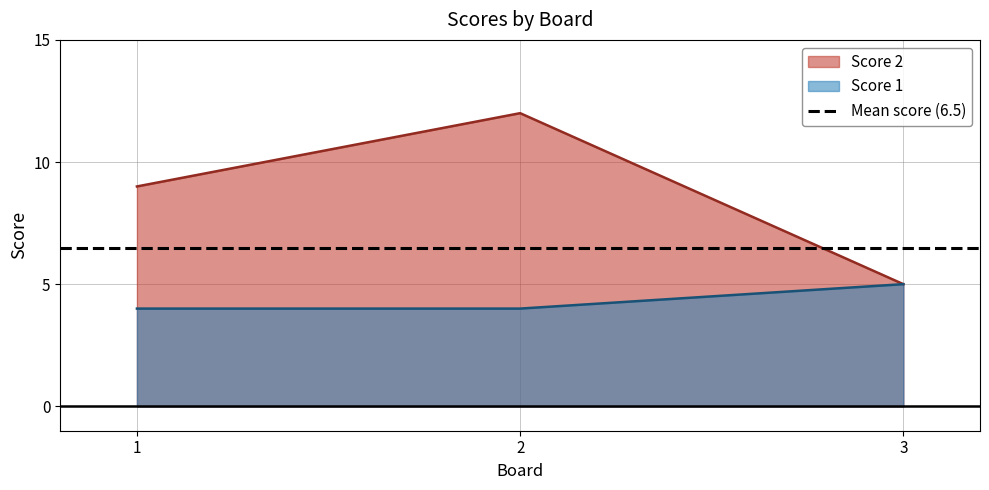

The Score 2 series shows 13 at 1. True or false?

False